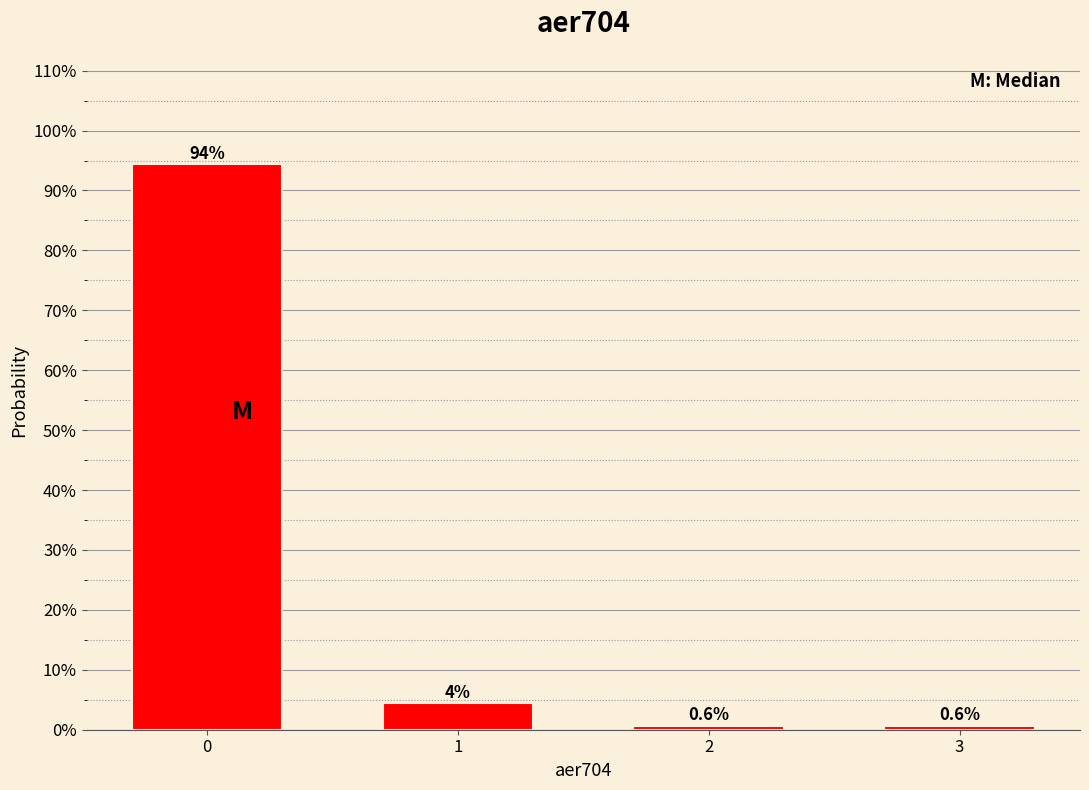

Reading left to right, transcribe all the data shown in this chart.

94.3	4.4	0.6	0.6